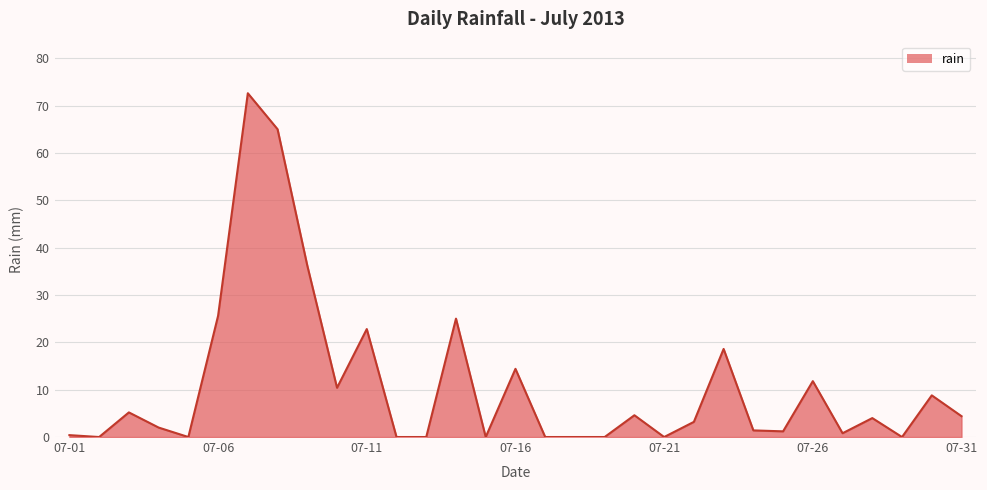

What is the maximum value shown in the chart?

72.6